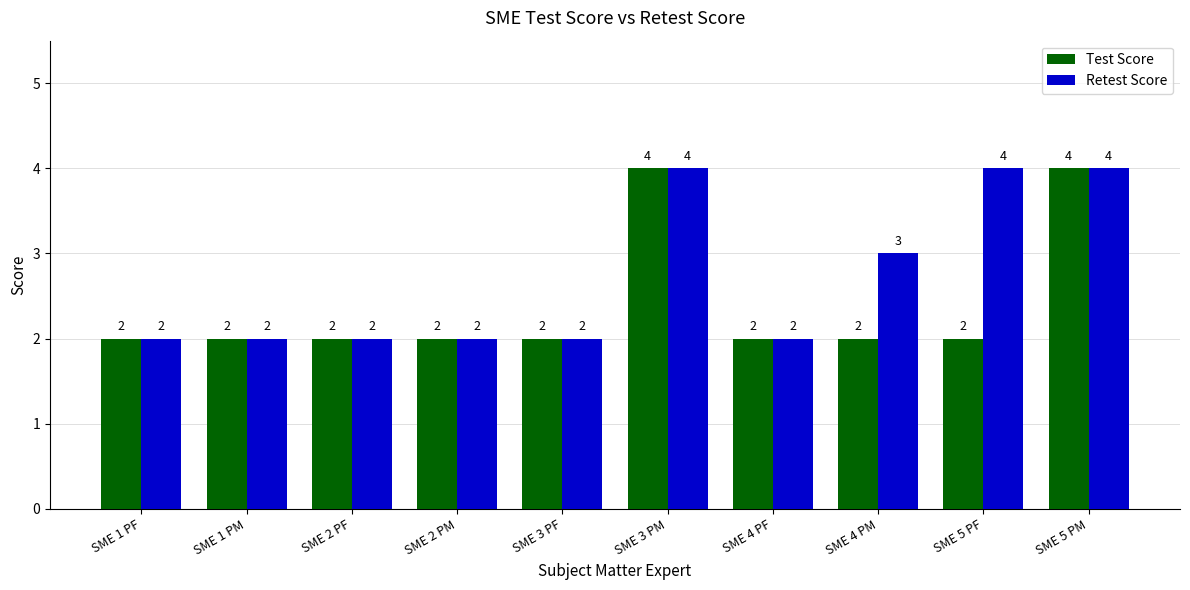

What is the highest value of the Retest Score series?

4